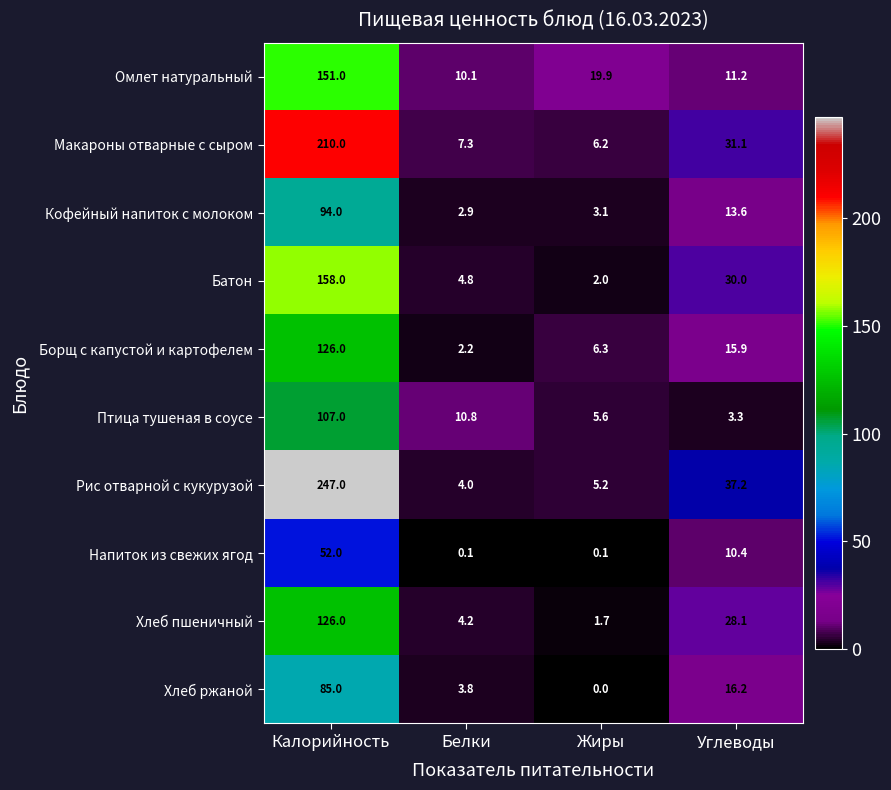

What value does the Макароны отварные с сыром series have at Жиры?

6.2